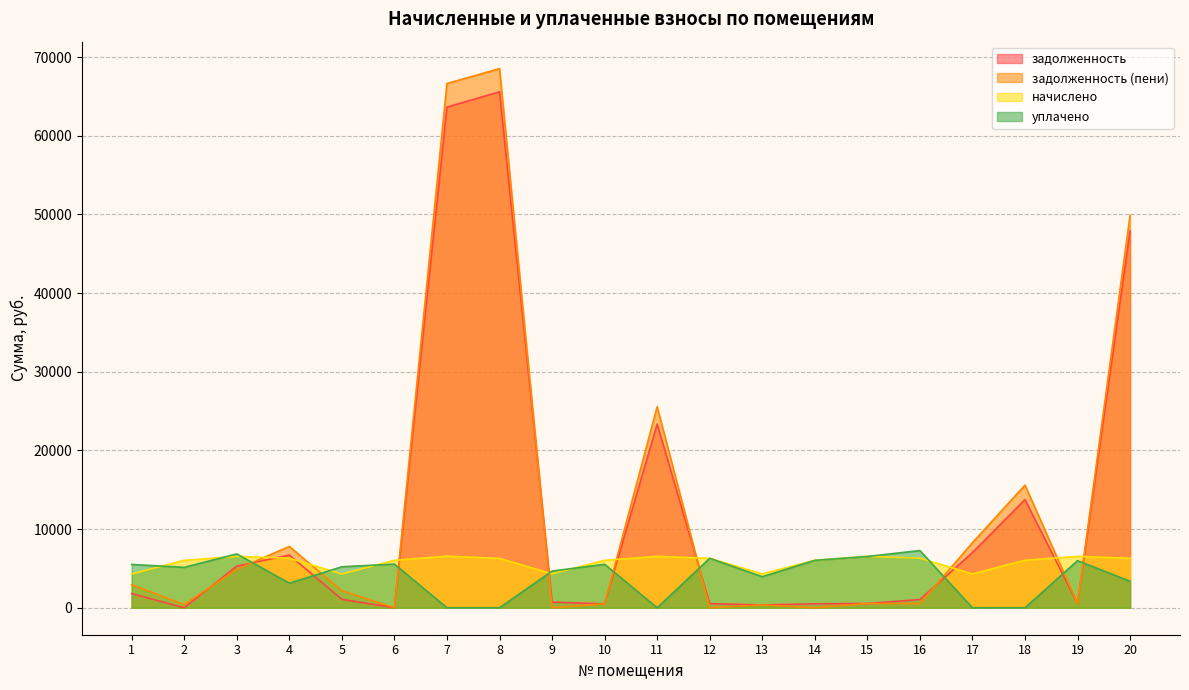

Rank the series at 2 from lowest to highest value.

задолженность, задолженность (пени), уплачено, начислено